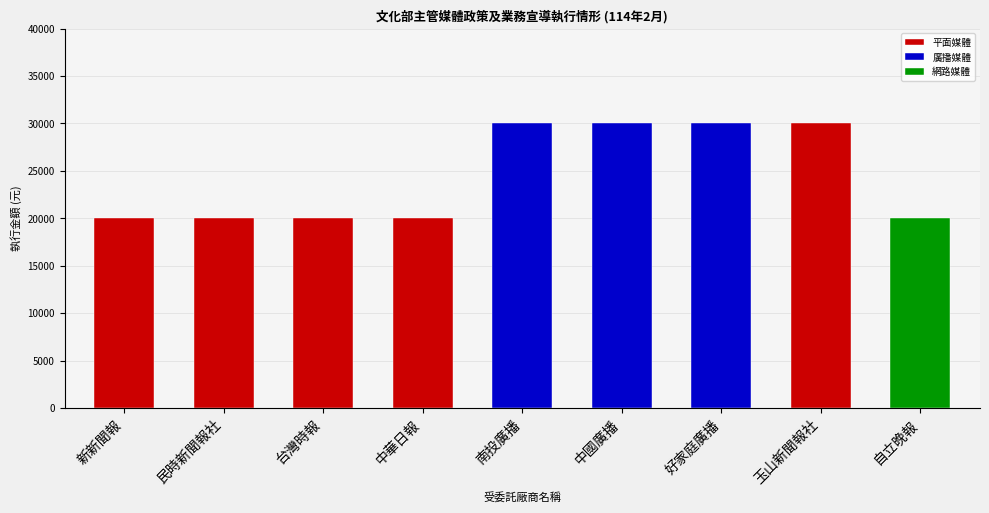

What is the label of the 9th bar from the left?

自立晚報